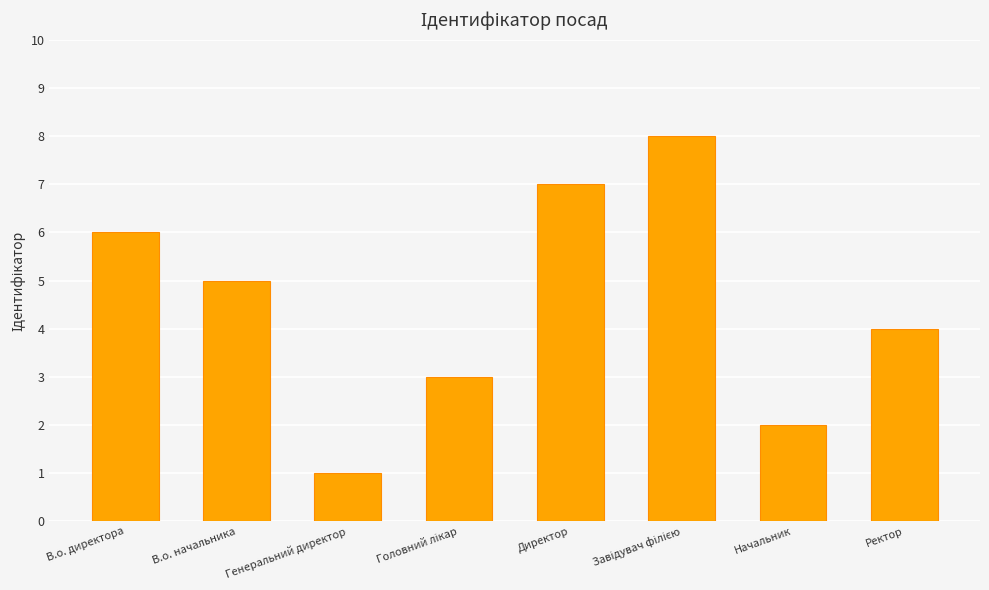

Reading left to right, list all the values displayed in this chart.

6	5	1	3	7	8	2	4